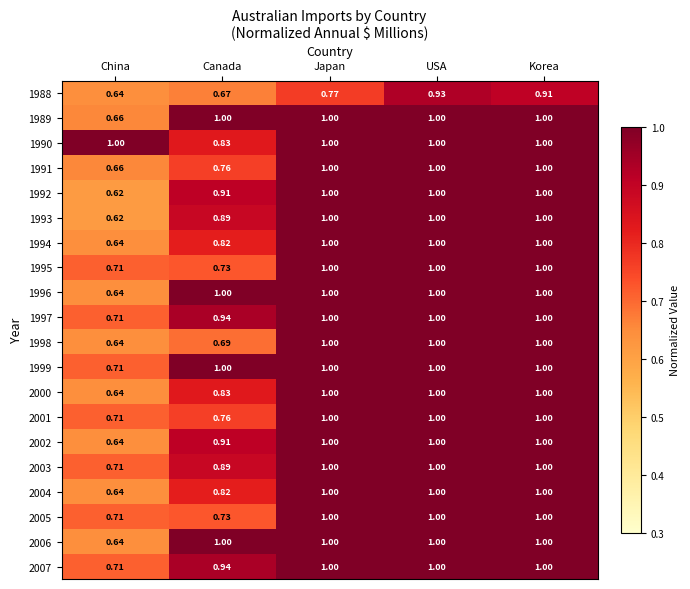

At which category is the sum across all series the highest?

USA